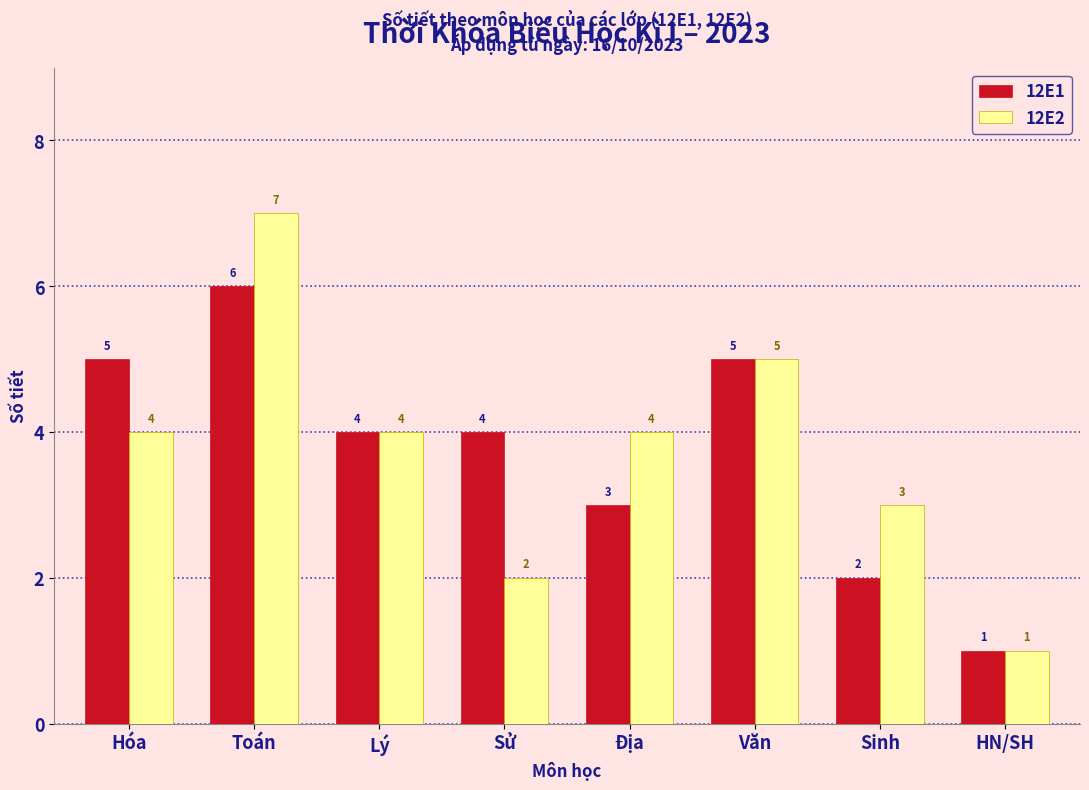

Reading left to right, what are all the values shown in this chart?

12E1: Hóa=5	Toán=6	Lý=4	Sử=4	Địa=3	Văn=5	Sinh=2	HN/SH=1
12E2: Hóa=4	Toán=7	Lý=4	Sử=2	Địa=4	Văn=5	Sinh=3	HN/SH=1